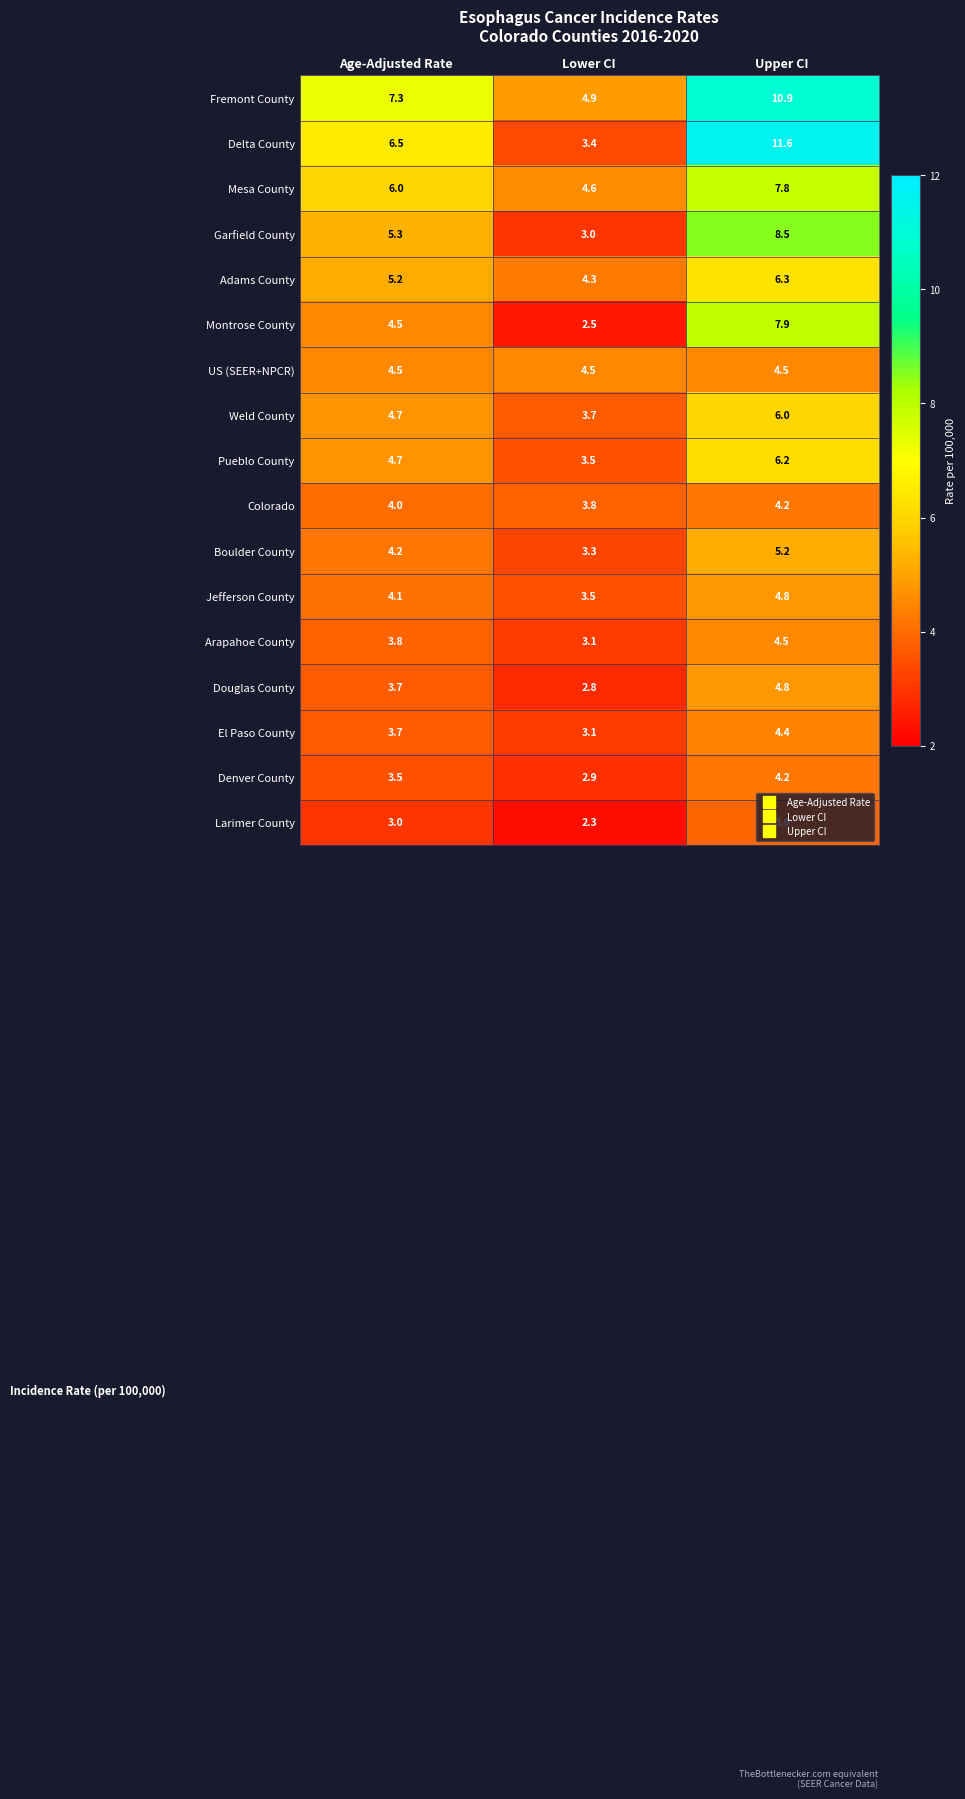

What is the sum of the Weld County values at Age-Adjusted Rate and Upper CI?

10.7